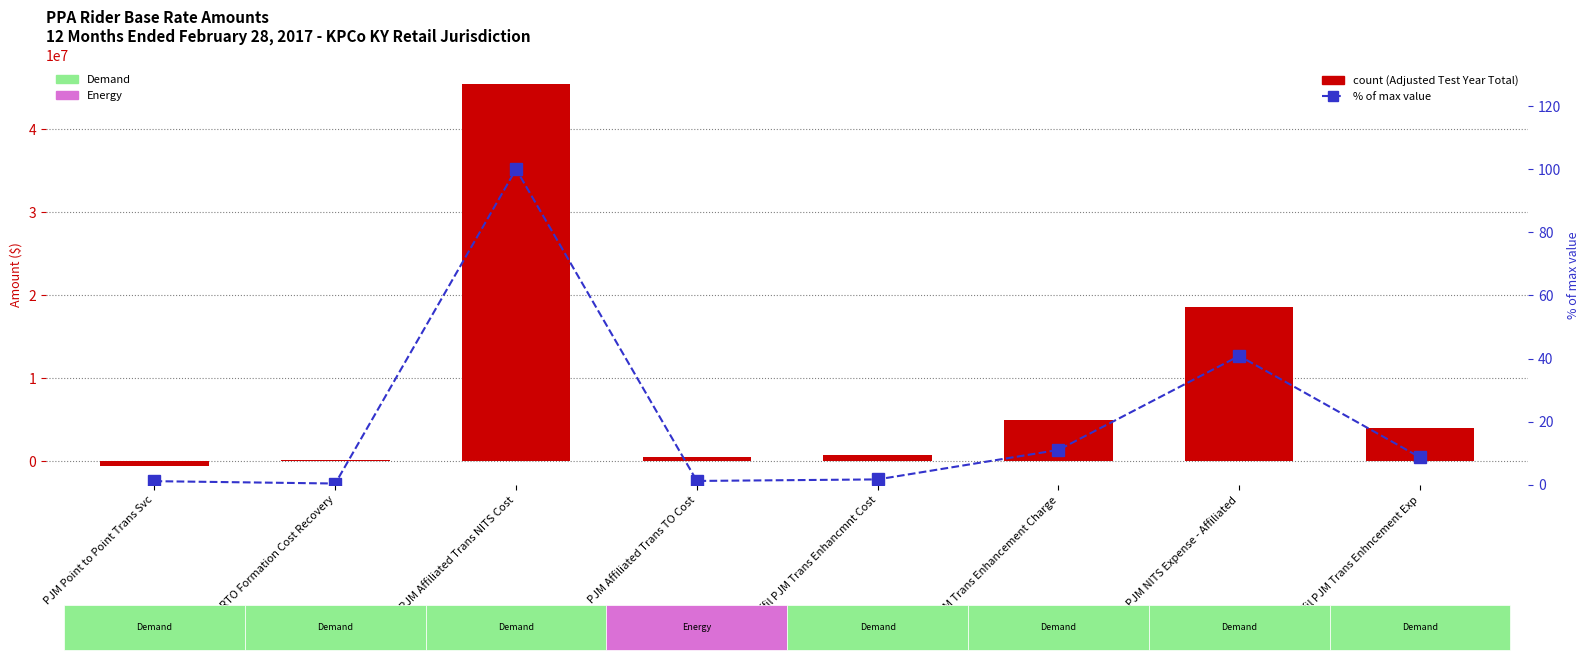

The Adjusted Test Year Total series shows 77402917.6 at PJM Affiliated Trans NITS Cost. True or false?

False